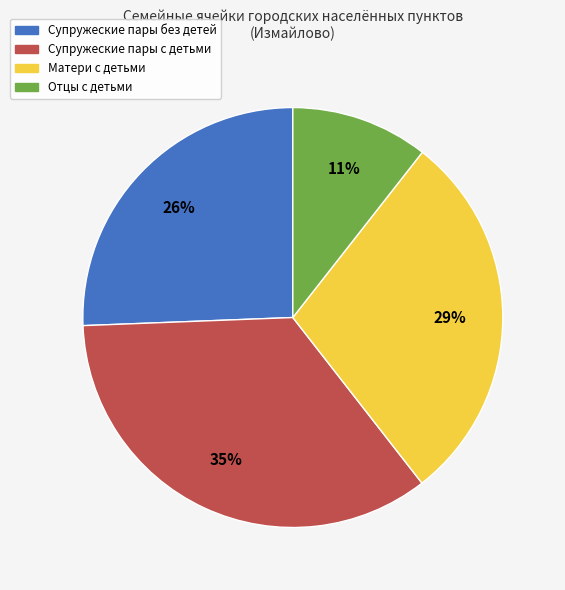

How many slices are in this pie chart?

4